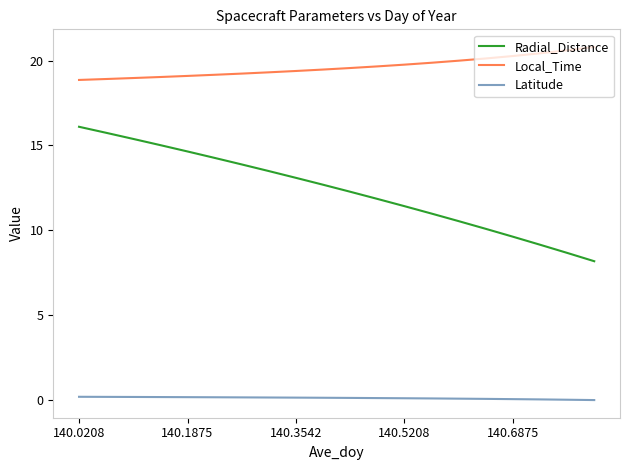

What is the difference between the maximum and second lowest values in the Latitude series?

0.2